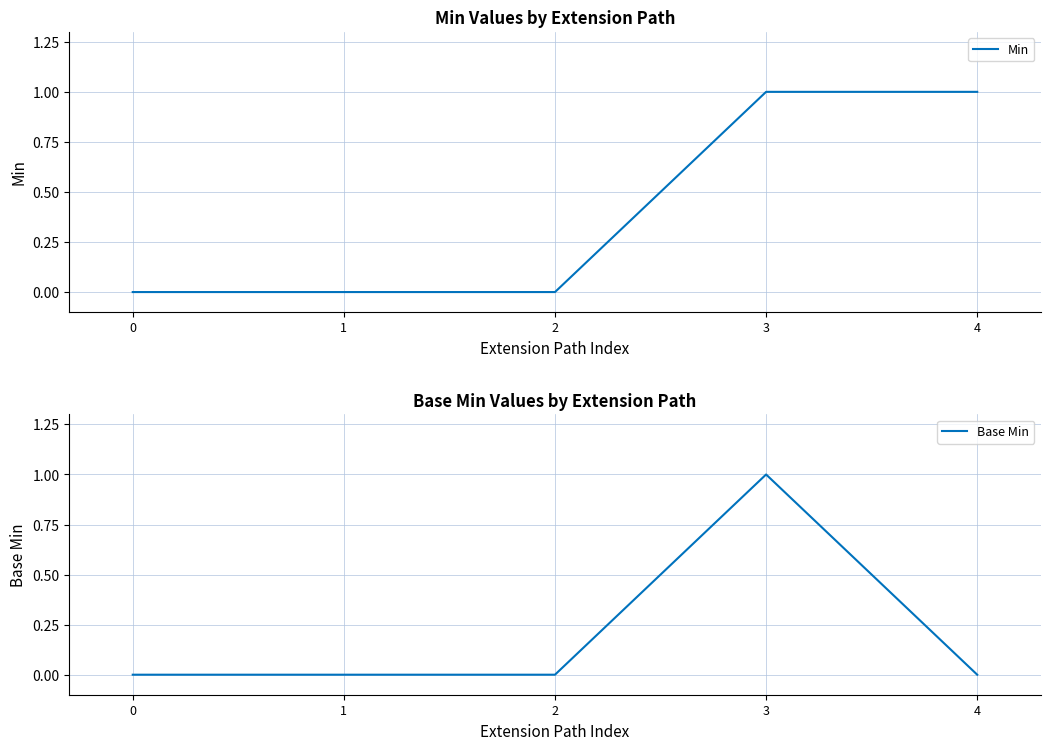

Is this an area chart (filled region under the line)?

No